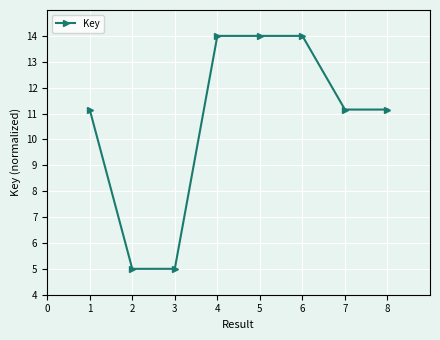

Reading left to right, list all the values displayed in this chart.

11.2	5.0	5.0	14.0	14.0	14.0	11.2	11.2